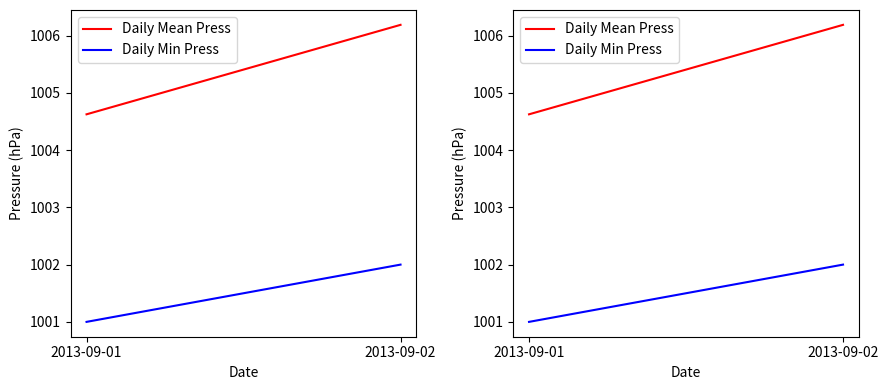

Which category has the lowest value in the Daily Min Press series?

2013-09-01